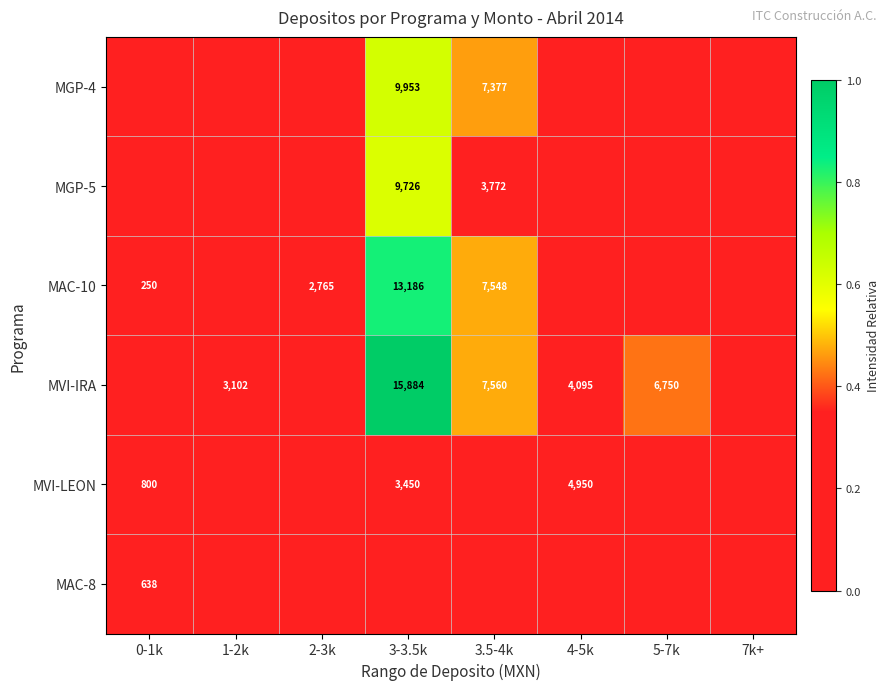

Which category has the lowest value across all series?

0-1k